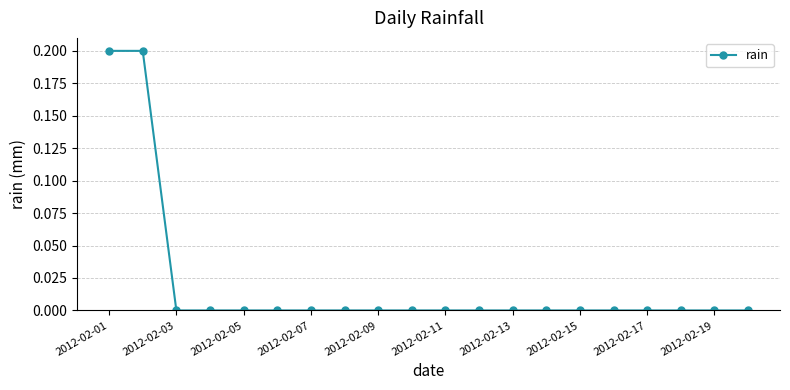

Reading left to right, list all the values displayed in this chart.

0.2	0.2	0.0	0.0	0.0	0.0	0.0	0.0	0.0	0.0	0.0	0.0	0.0	0.0	0.0	0.0	0.0	0.0	0.0	0.0